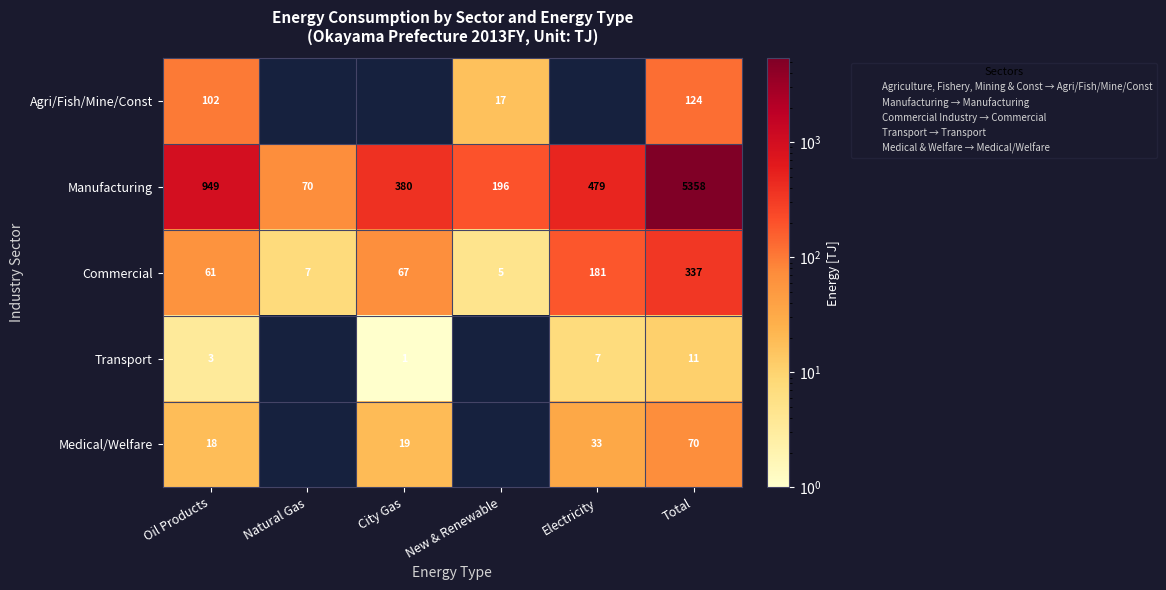

Which has a higher value, Natural Gas or Oil Products?

Oil Products